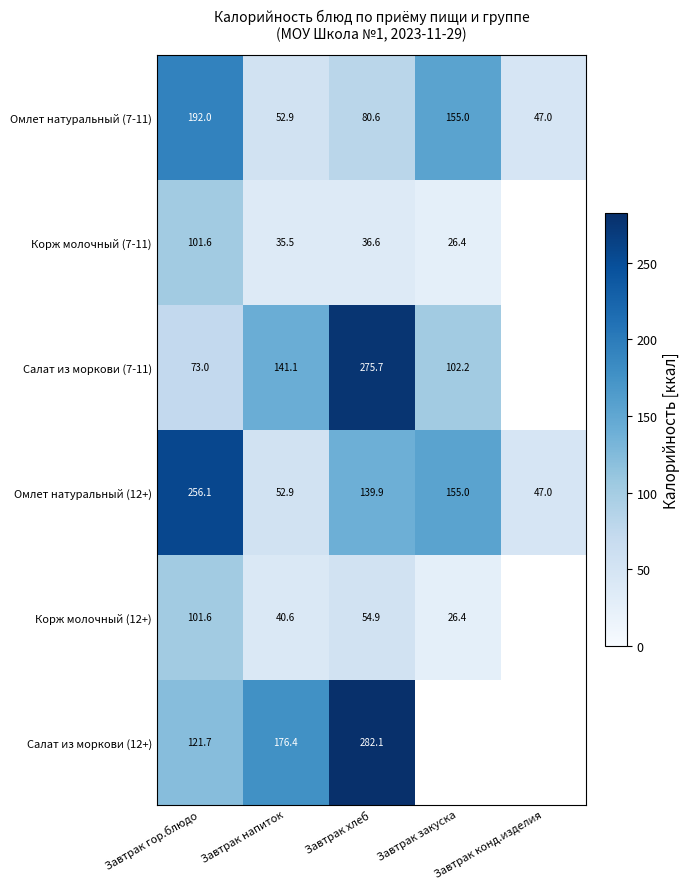

What is the minimum value for Омлет натуральный (7-11)?

47.0